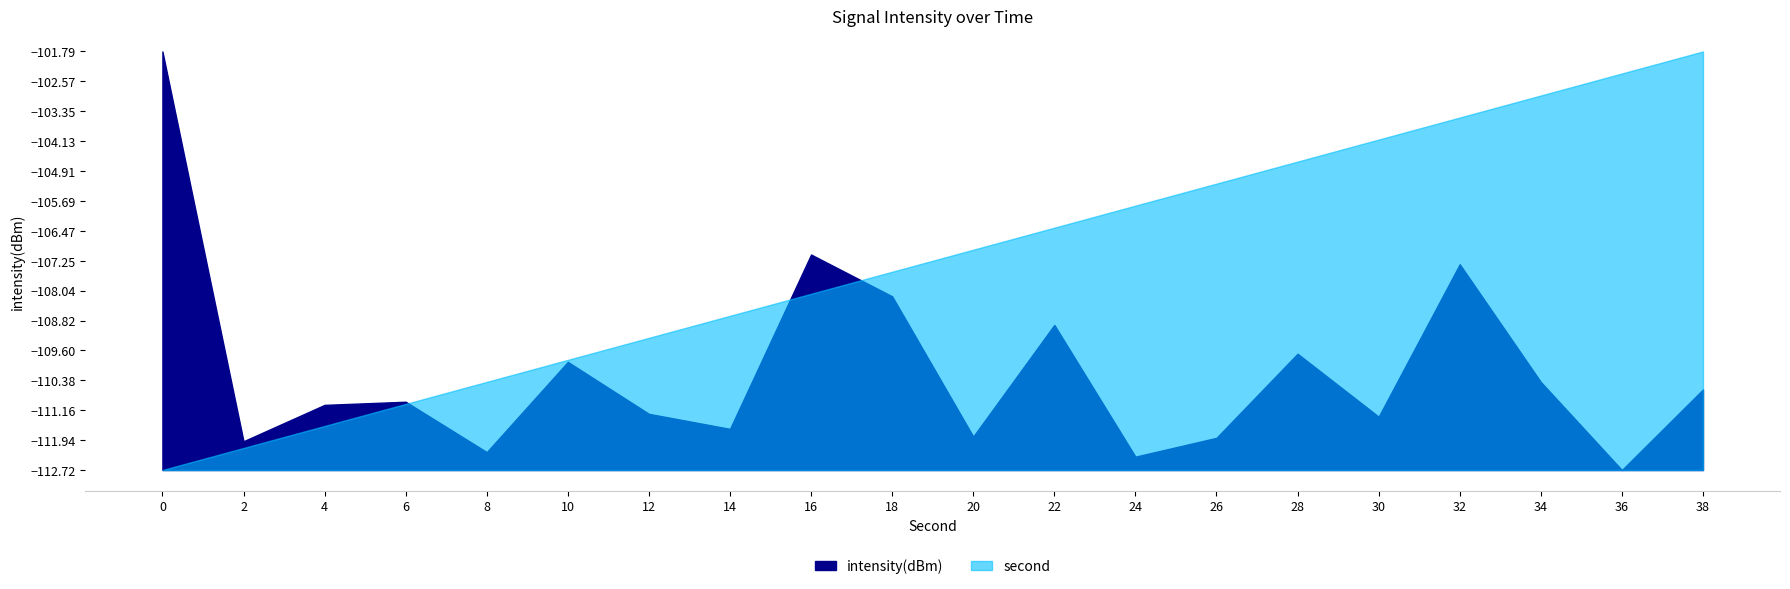

What is the total value across all series at 28?

-214.3